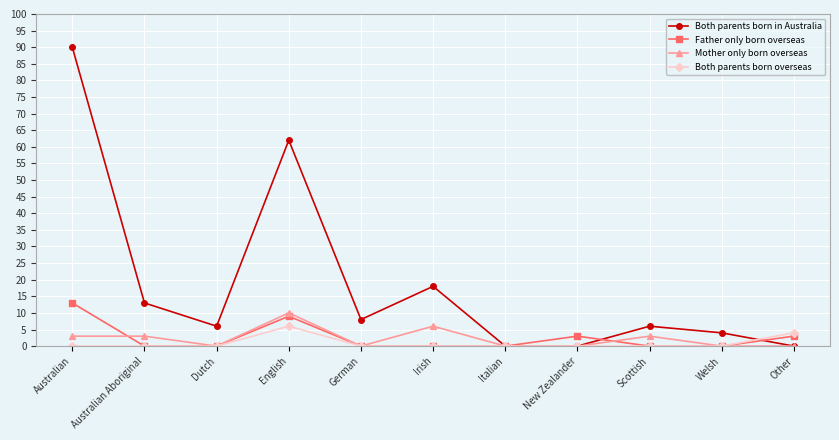

True or false: Both parents born in Australia has a value of 90 at Australian.

True